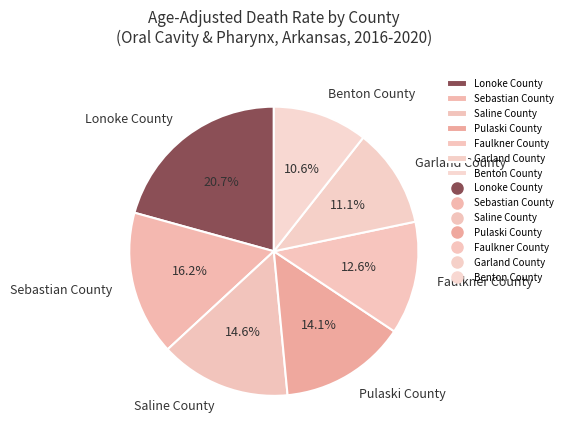

Is there any slice that represents more than half of the pie?

No